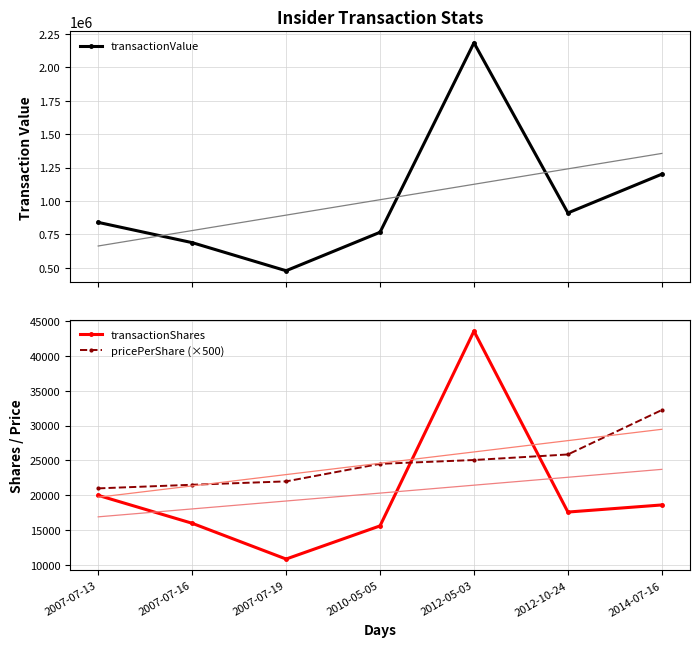

What is the sum of all transactionShares values?

142262.0